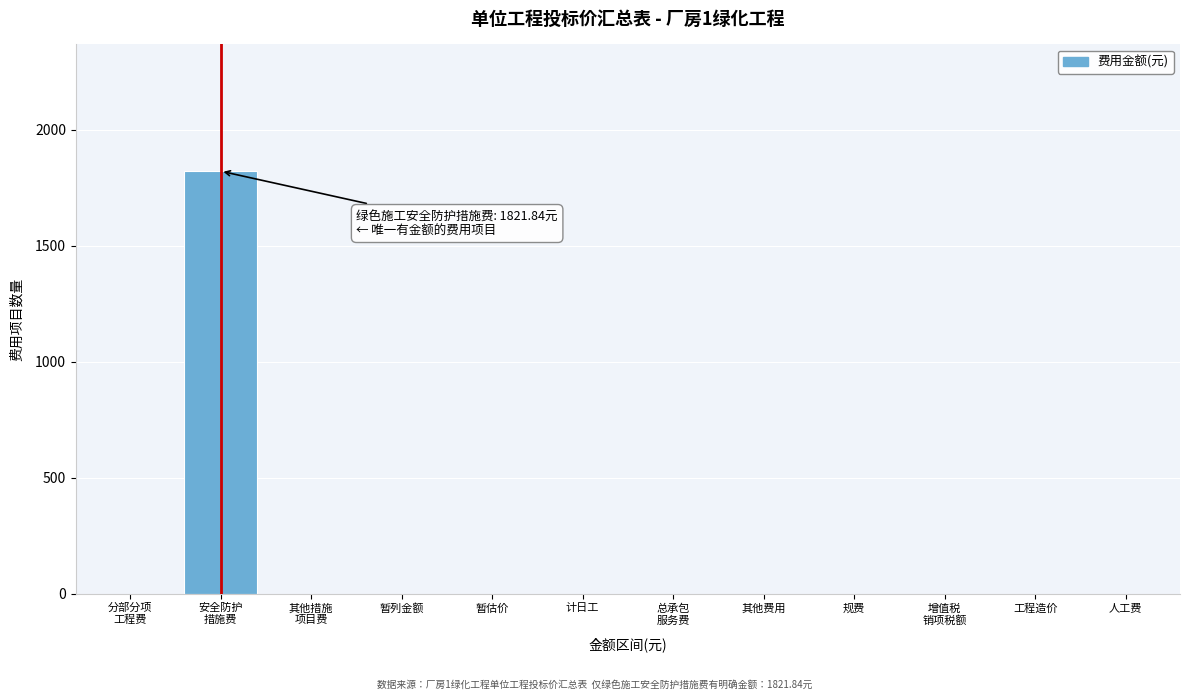

Is it true that the value at 人工费 is -686.5?

False